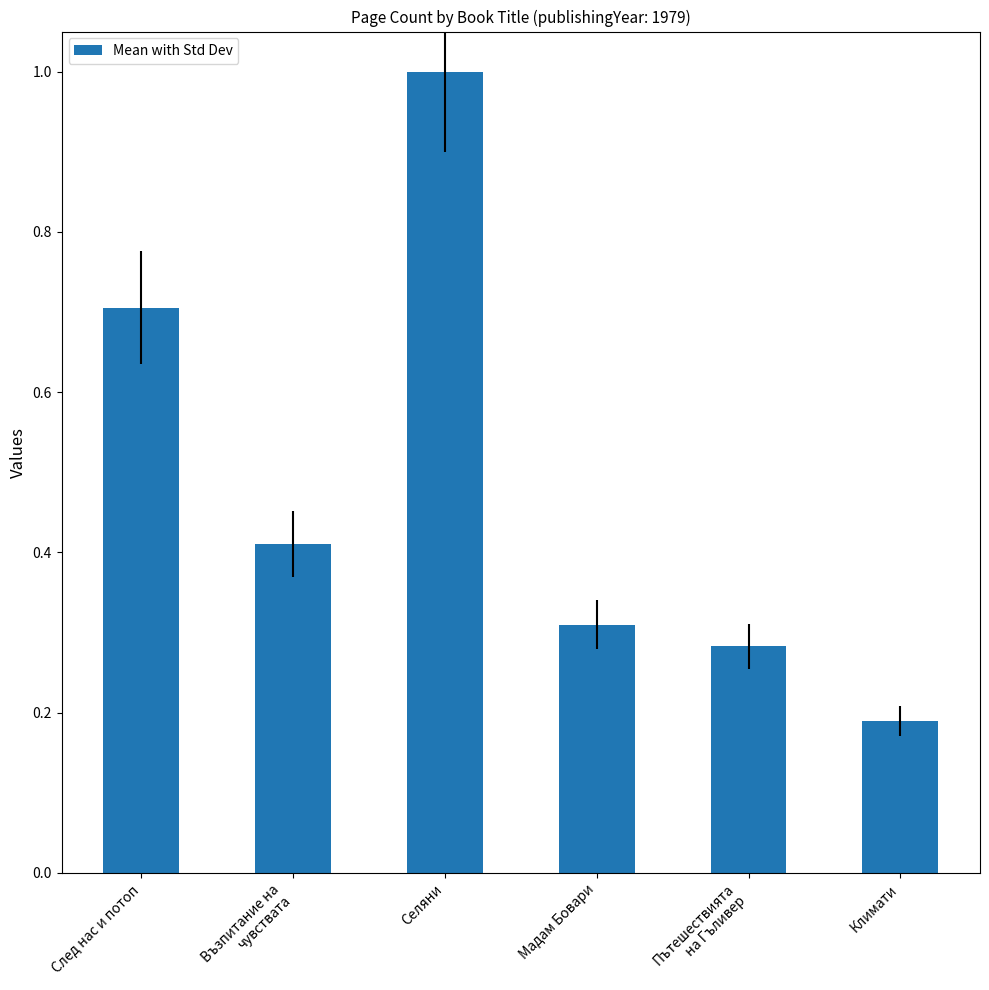

Count the values in the range 0 to 1.

6